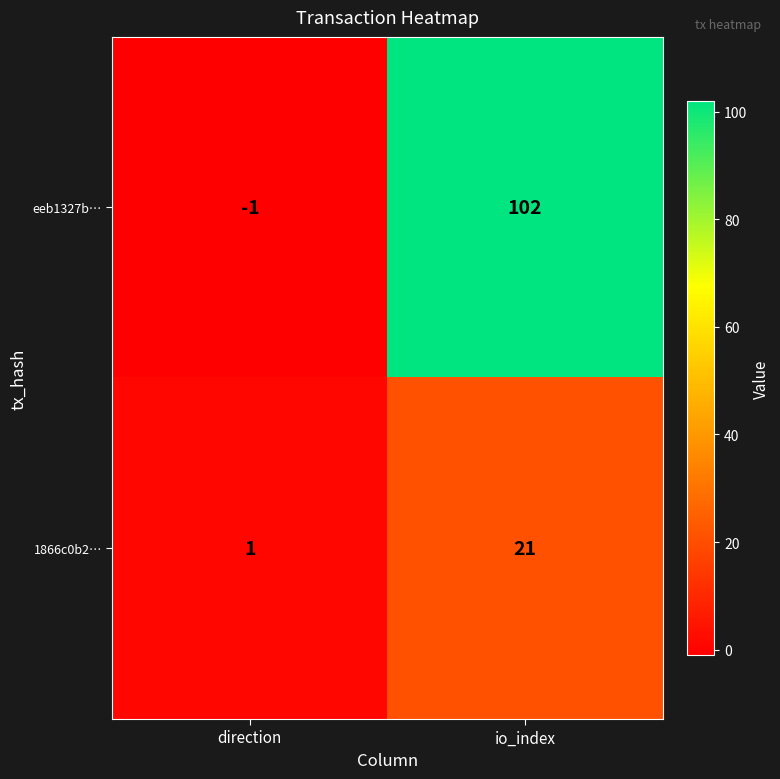

Which series has the largest total across all categories?

eeb1327b…